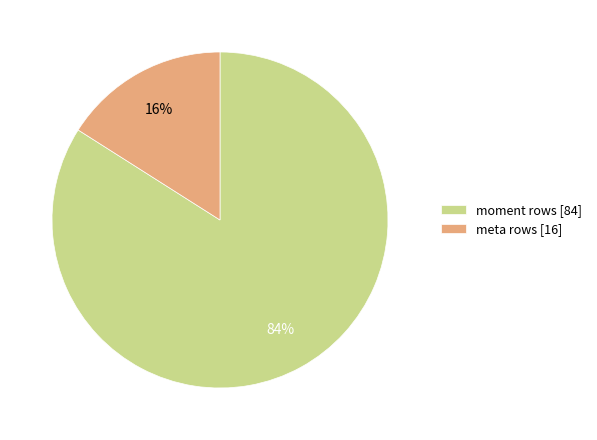

Is there any slice that represents more than half of the pie?

Yes